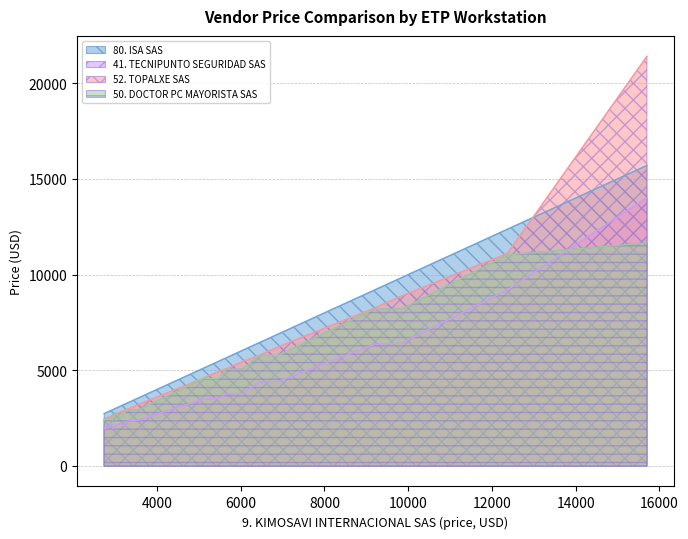

List the series in order of their peak value, highest first.

52. TOPALXE SAS, 80. ISA SAS, 41. TECNIPUNTO SEGURIDAD SAS, 50. DOCTOR PC MAYORISTA SAS